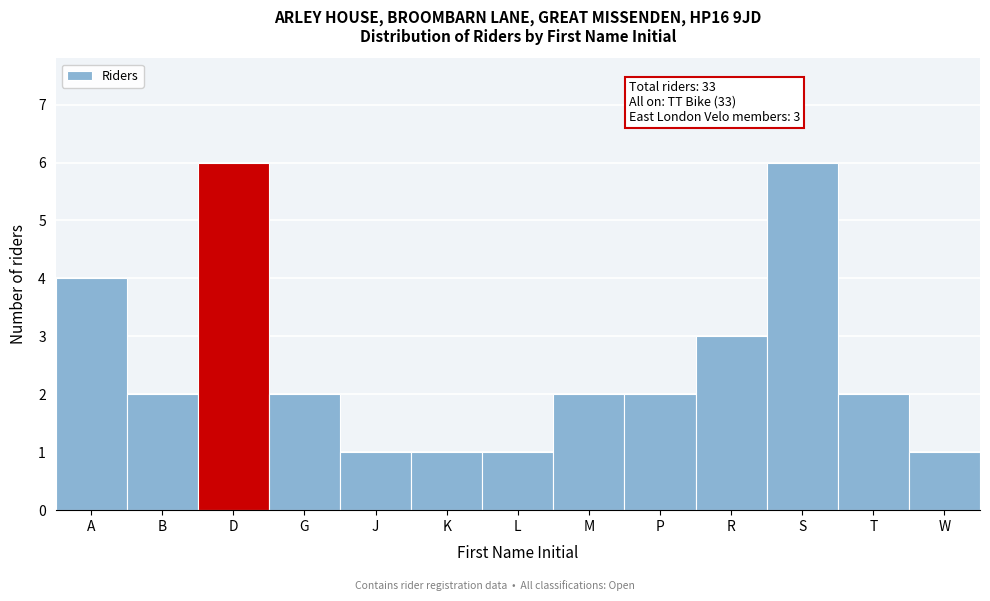

Reading left to right, list all the values displayed in this chart.

A=4	B=2	D=6	G=2	J=1	K=1	L=1	M=2	P=2	R=3	S=6	T=2	W=1